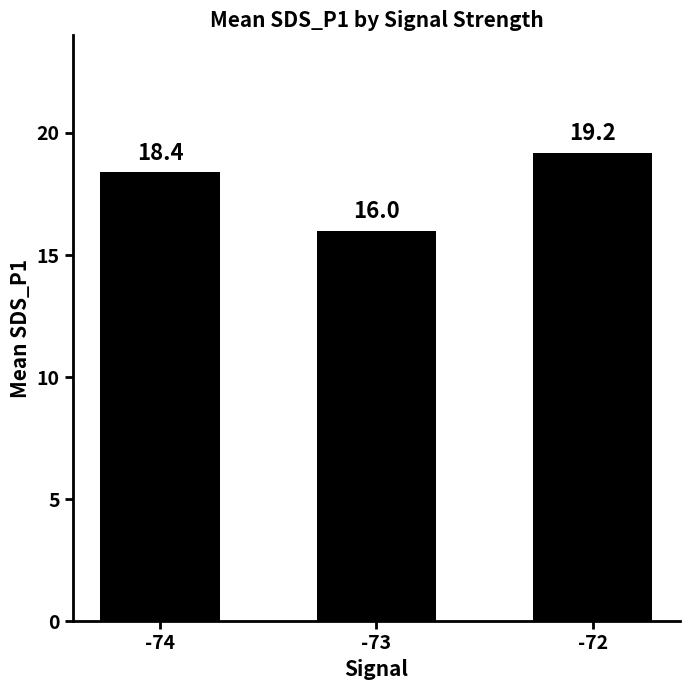

Where is the data nearest to the value 17?

-73